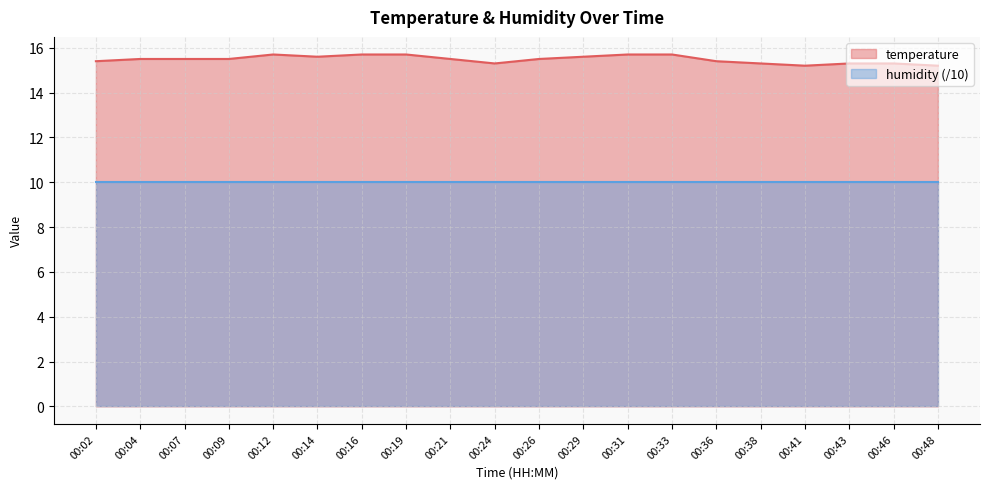

True or false: the data shows 22.1 at 00:09.

False